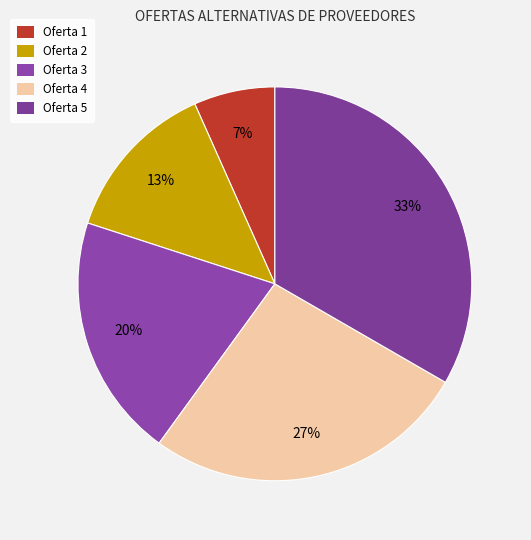

To the nearest percent, what is the average slice percentage?

20%